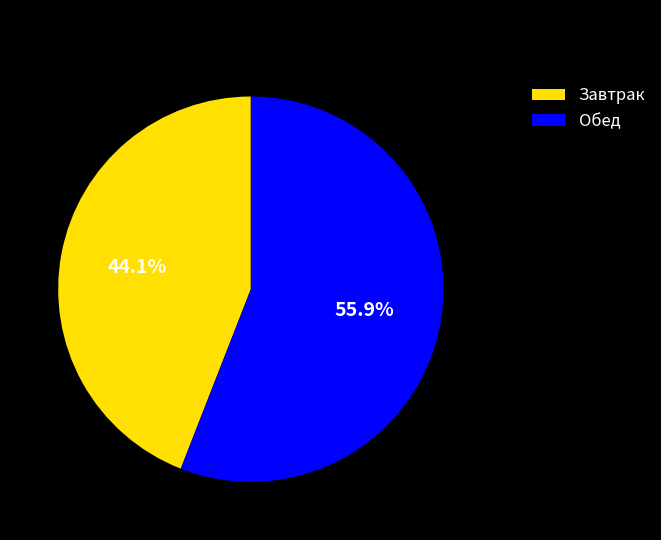

Count the number of slices in the pie.

2